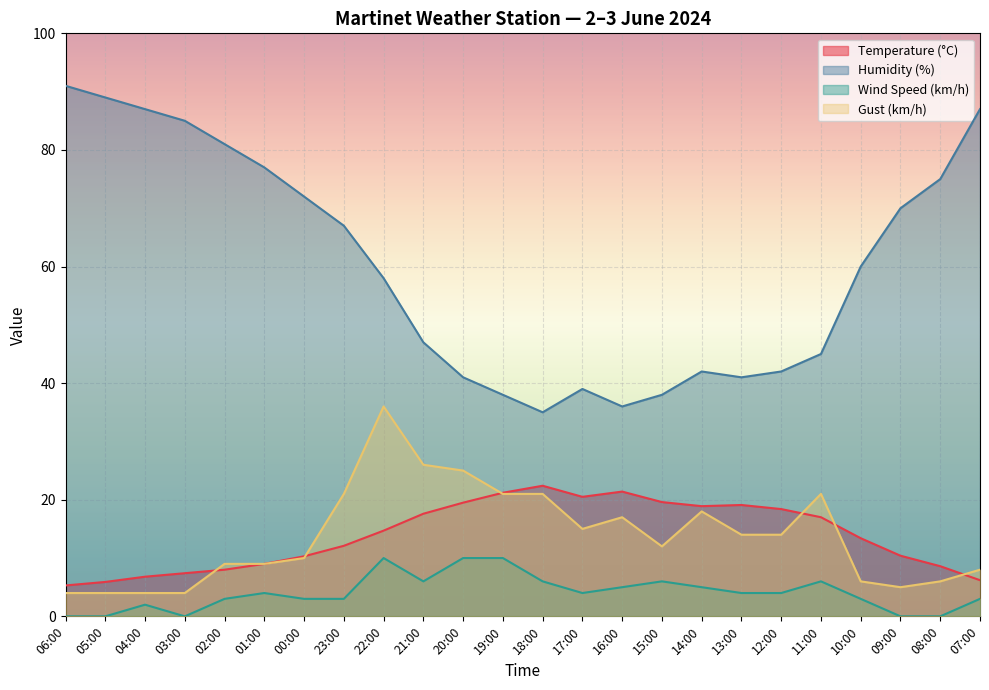

Reading left to right, transcribe all the data shown in this chart.

Temperature (°C): 5.3	5.9	6.8	7.4	8.0	9.0	10.3	12.1	14.7	17.6	19.5	21.2	22.4	20.5	21.4	19.6	18.9	19.1	18.4	17.0	13.4	10.4	8.6	6.2
Humidity (%): 91.0	89.0	87.0	85.0	81.0	77.0	72.0	67.0	58.0	47.0	41.0	38.0	35.0	39.0	36.0	38.0	42.0	41.0	42.0	45.0	60.0	70.0	75.0	87.0
Wind Speed (km/h): 0.0	0.0	2.0	0.0	3.0	4.0	3.0	3.0	10.0	6.0	10.0	10.0	6.0	4.0	5.0	6.0	5.0	4.0	4.0	6.0	3.0	0.0	0.0	3.0
Gust (km/h): 4.0	4.0	4.0	4.0	9.0	9.0	10.0	21.0	36.0	26.0	25.0	21.0	21.0	15.0	17.0	12.0	18.0	14.0	14.0	21.0	6.0	5.0	6.0	8.0